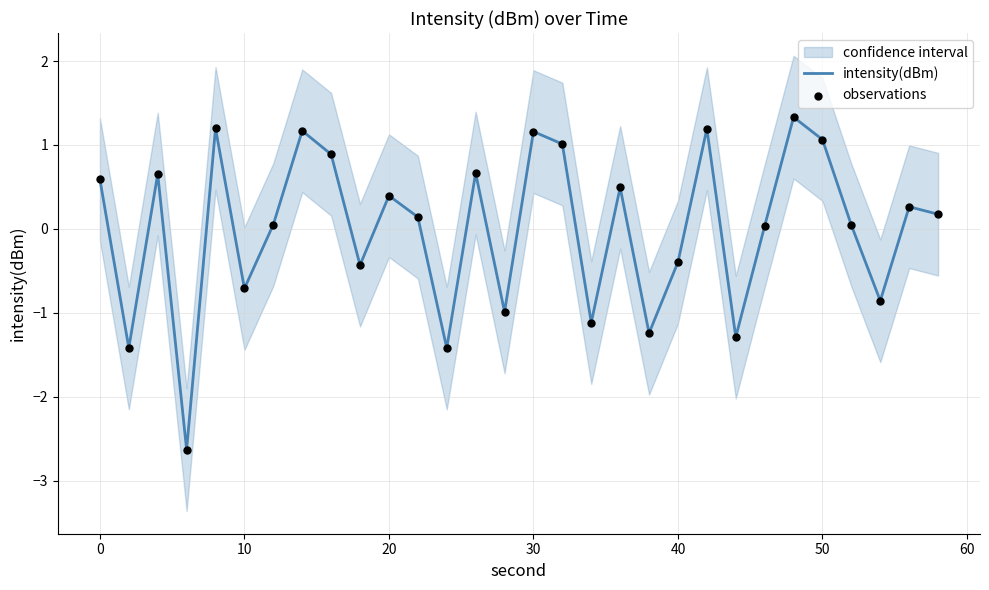

Which series has the largest total across all categories?

intensity(dBm)